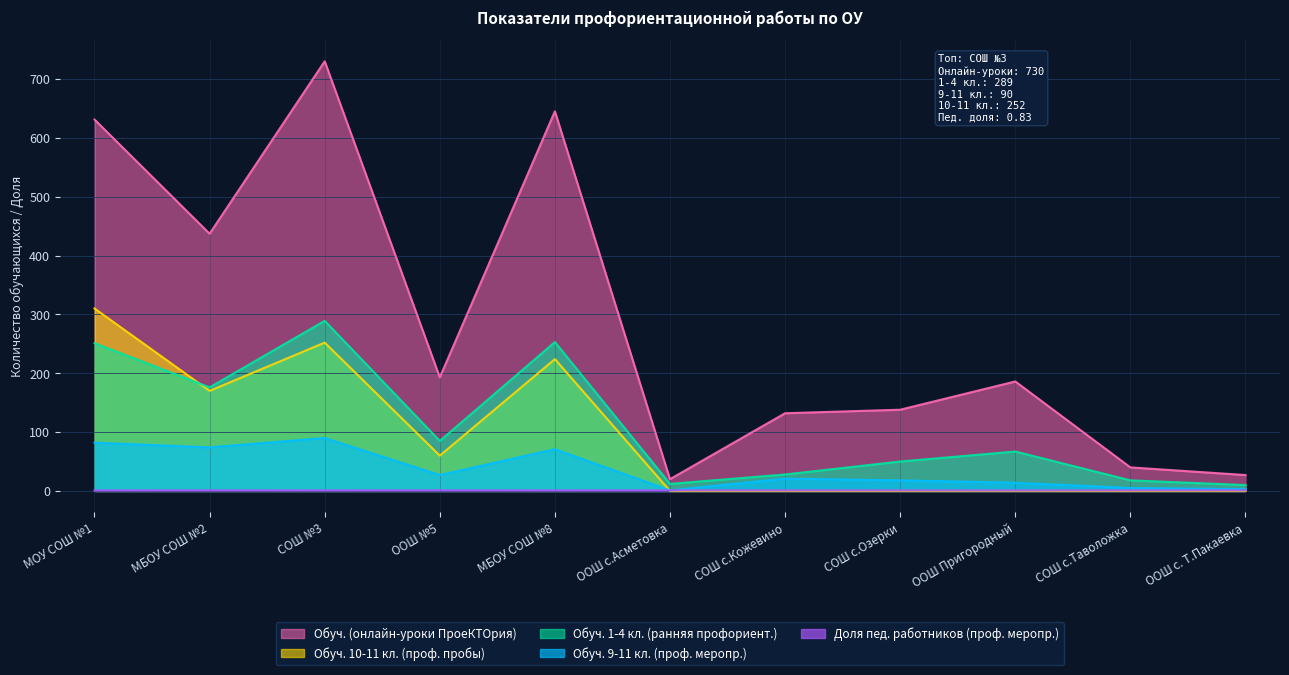

What is the highest value of the Обуч. 9-11 кл. (проф. меропр.) series?

90.0